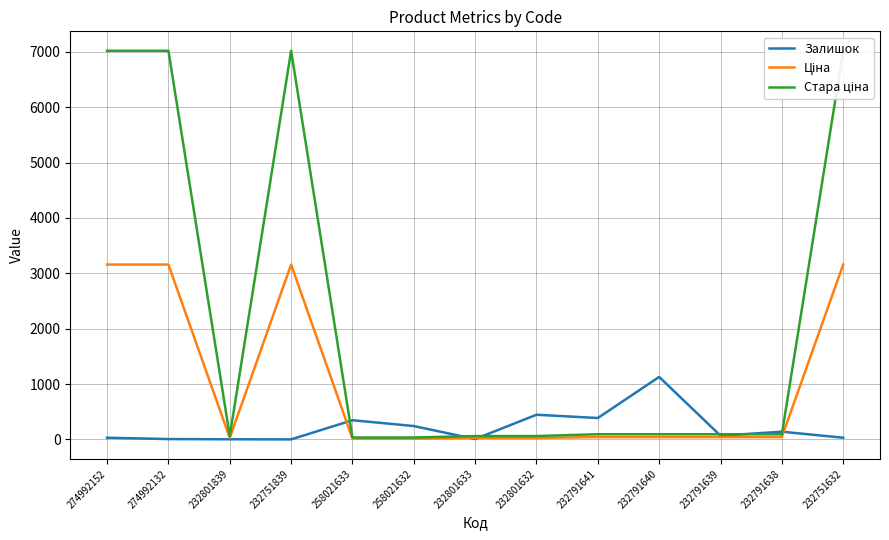

What are all the series names shown in the legend?

Залишок, Ціна, Стара ціна